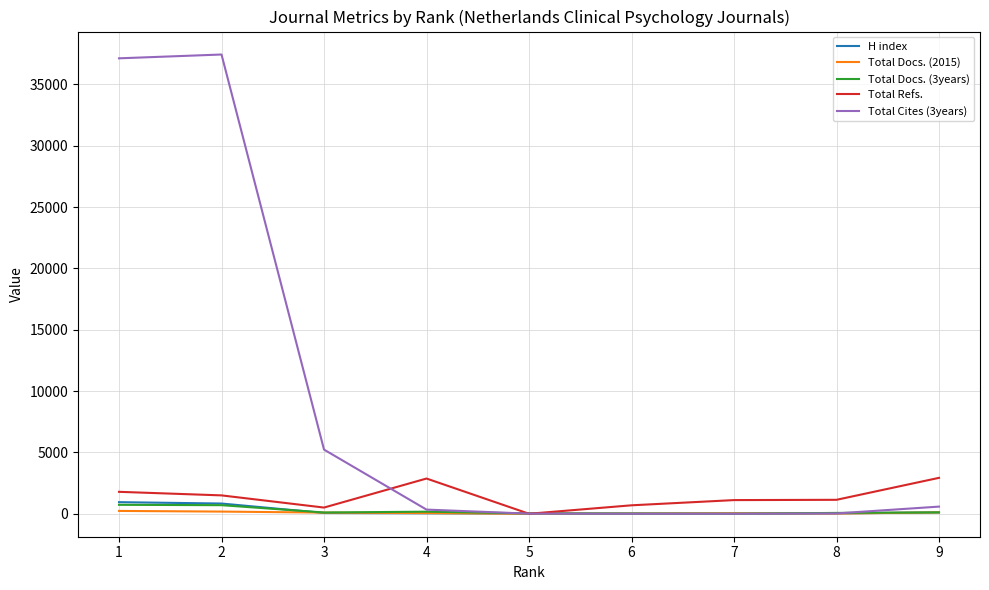

What is the greatest value displayed?

37437